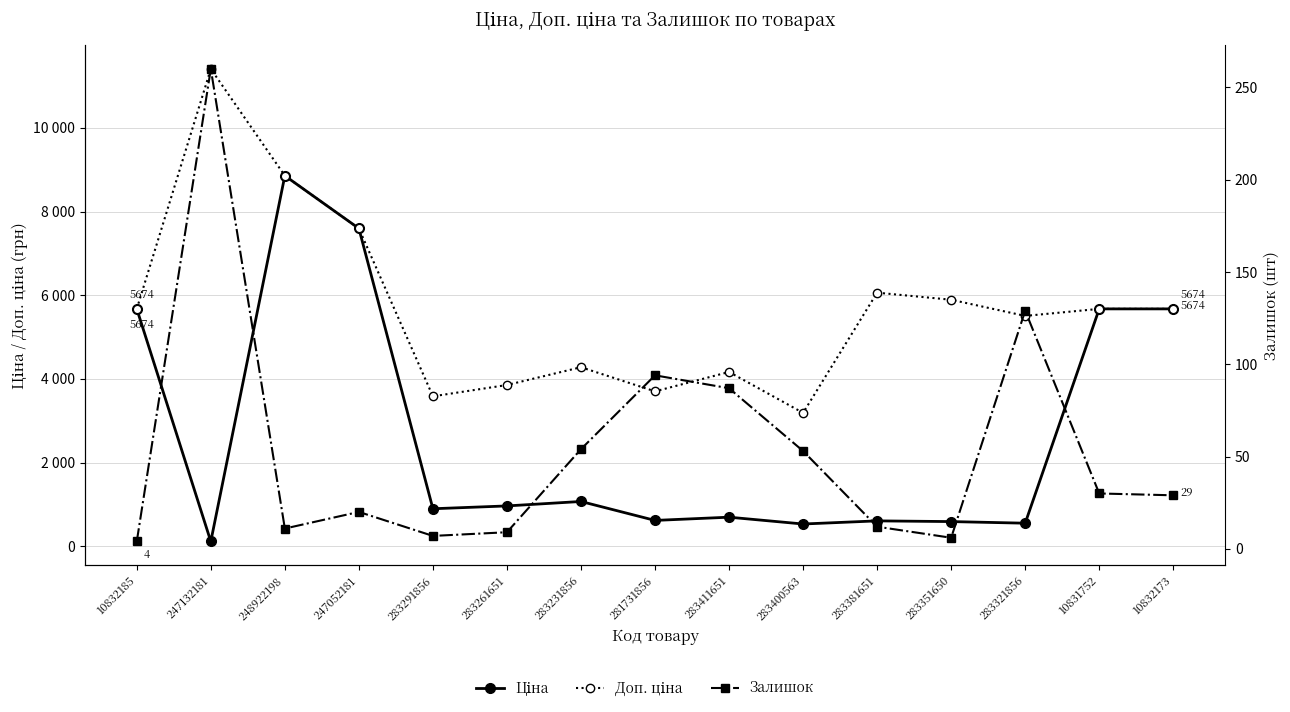

True or false: Залишок and Доп. ціна intersect in this chart.

False